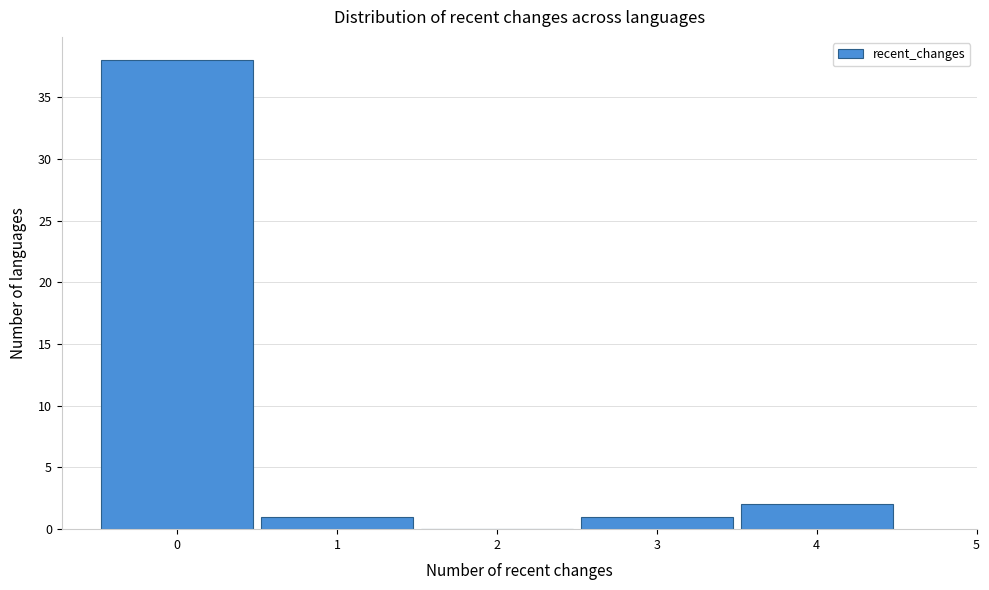

Reading left to right, list every bar in this chart as the range it spans on the x-axis followed by its height. The values are not printed on the chart, so give them approximately, as read against the axis.

-0.5 to 0.5: 38
0.5 to 1.5: 1
1.5 to 2.5: 0
2.5 to 3.5: 1
3.5 to 4.5: 2